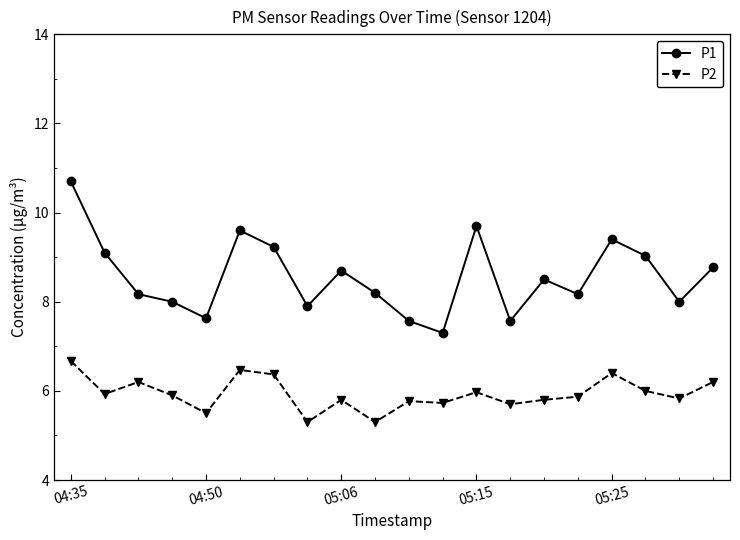

What is the lowest value of the P2 series?

5.3